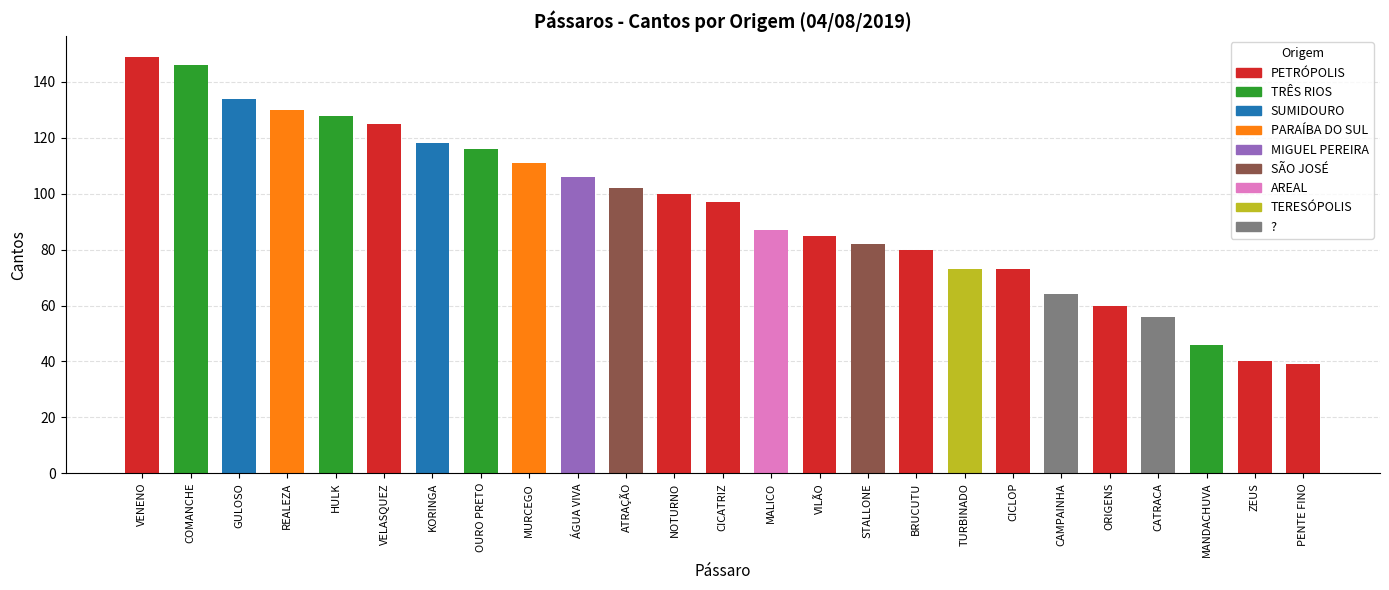

Does the chart contain any negative values?

No